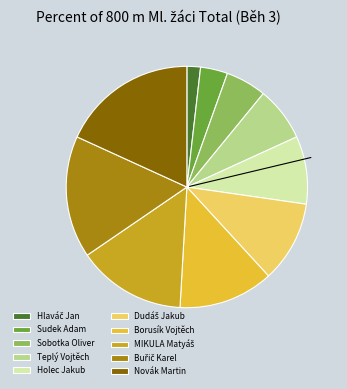

Is there a majority slice in this chart?

No